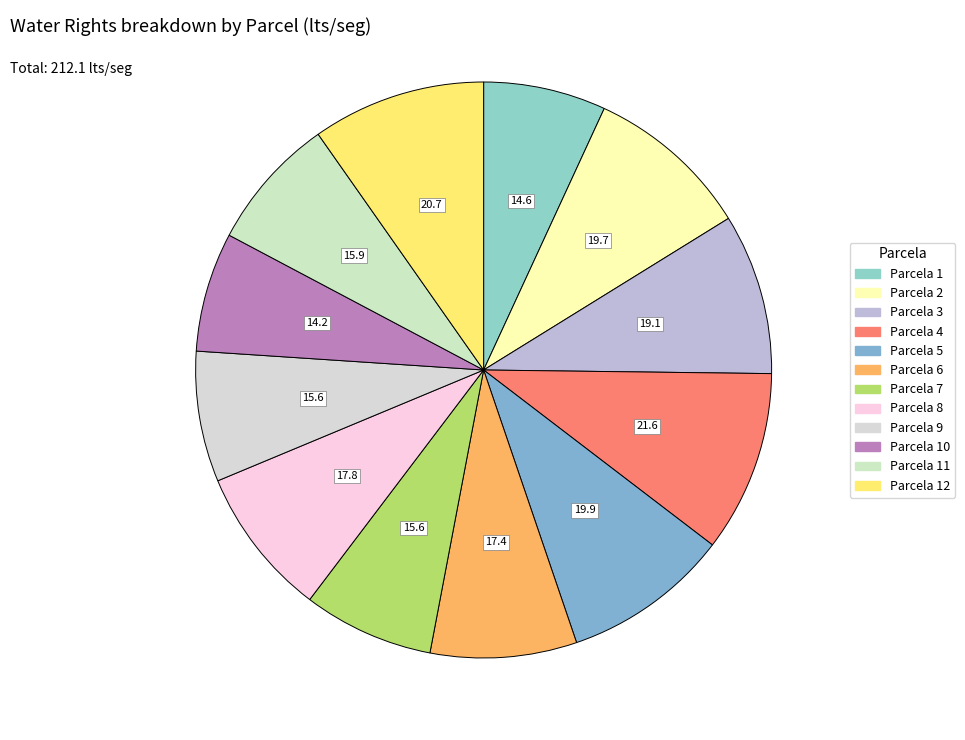

Count the number of slices in the pie.

12